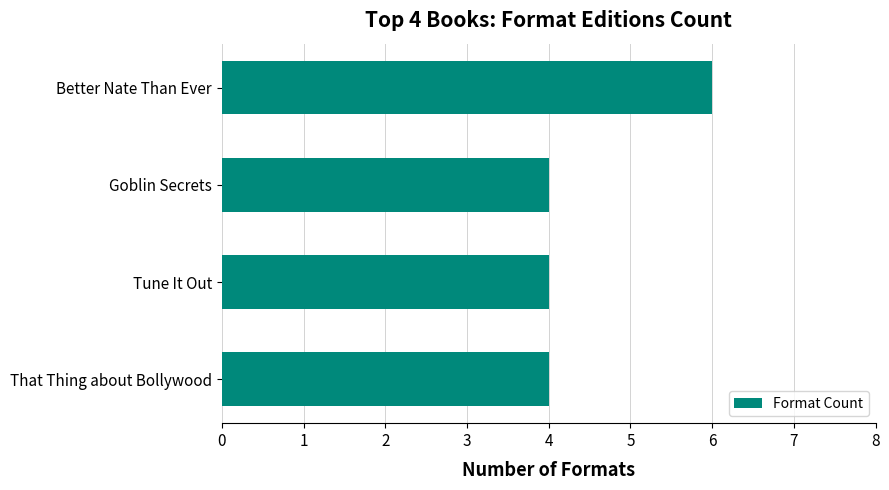

What value does the data have at Better Nate Than Ever?

6